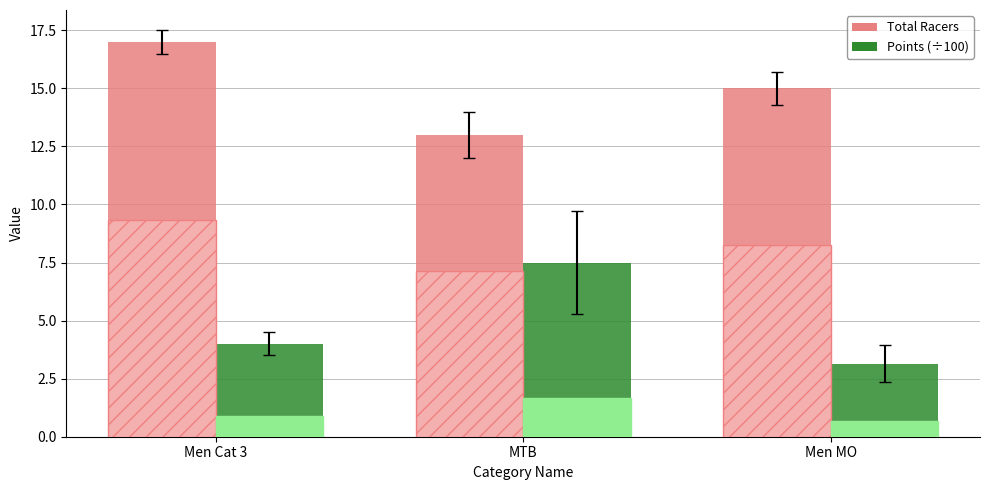

At which category does the chart reach its peak across all series?

Men Cat 3